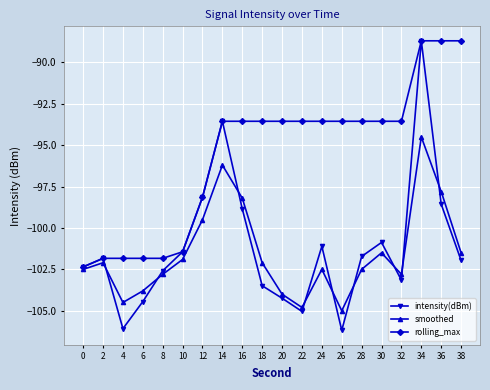

Does the chart display data point markers on the line(s)?

Yes